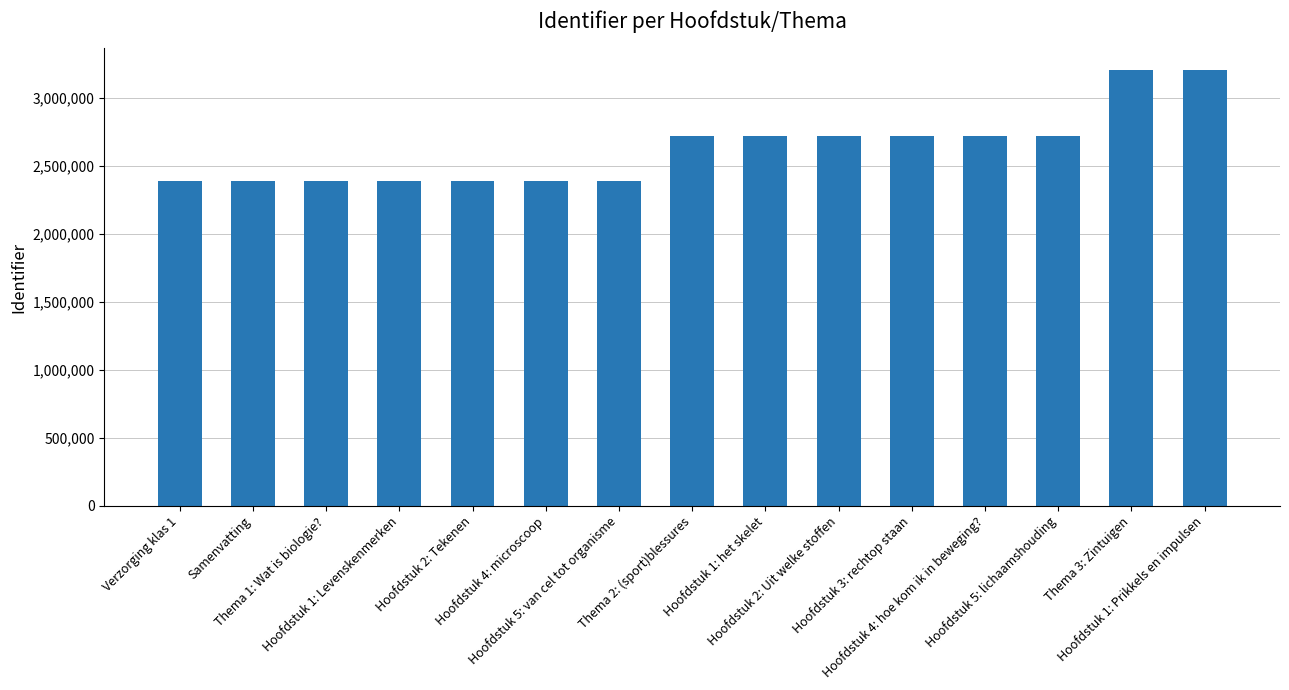

What is the difference between the maximum and minimum values?

816093